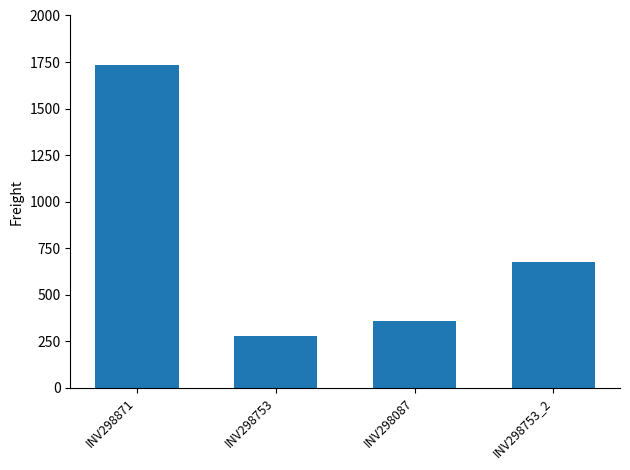

What is the change in value from INV298871 to INV298753?

-1454.9